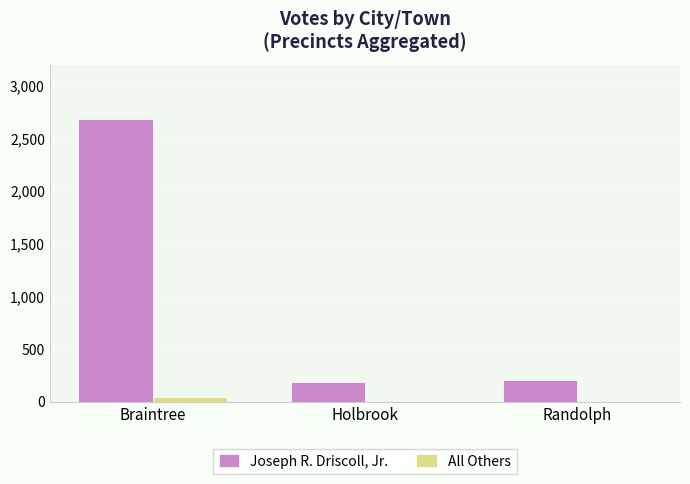

What is the total value across all series at Braintree?

2722